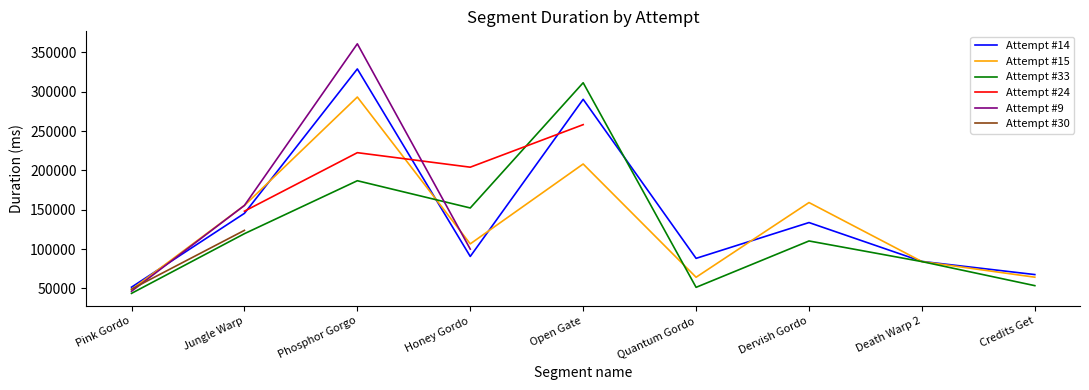

At which category is the sum across all series the highest?

Jungle Warp